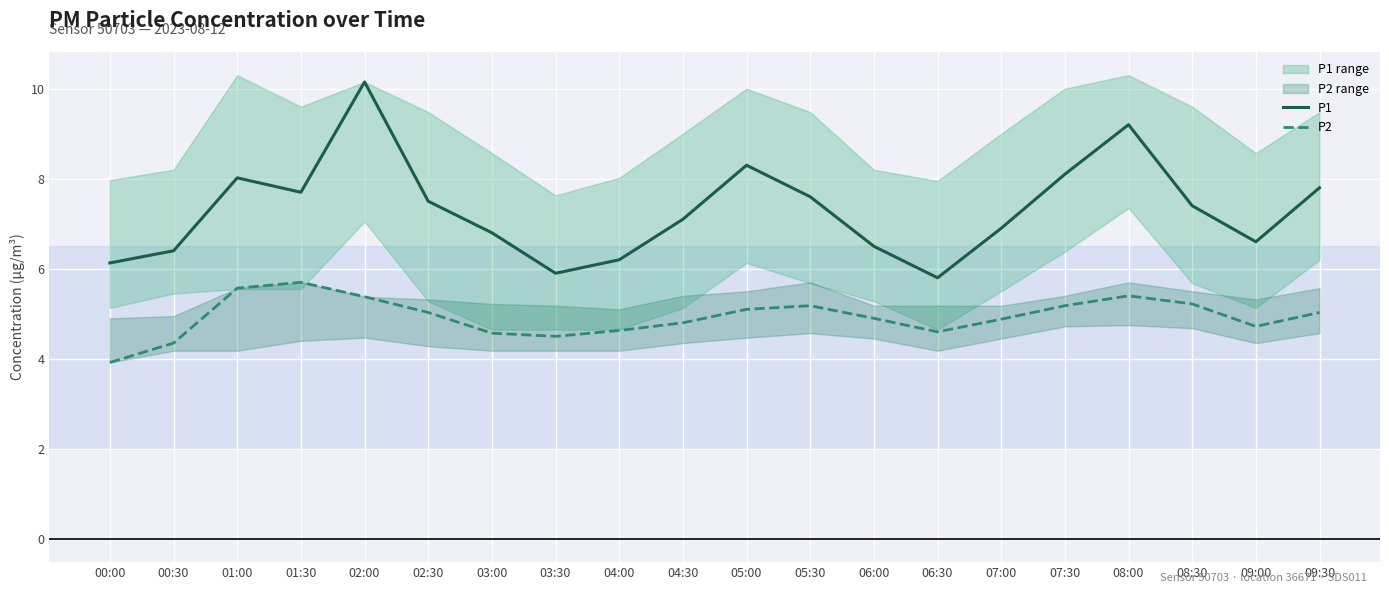

Read the P2 value at 08:30.

5.2